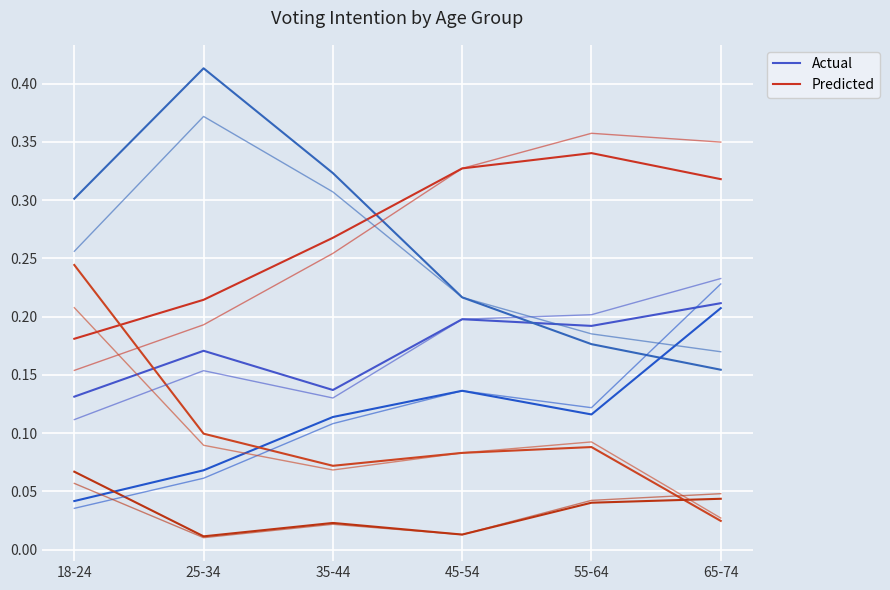

True or false: Predicted and Actual cross at least once.

False